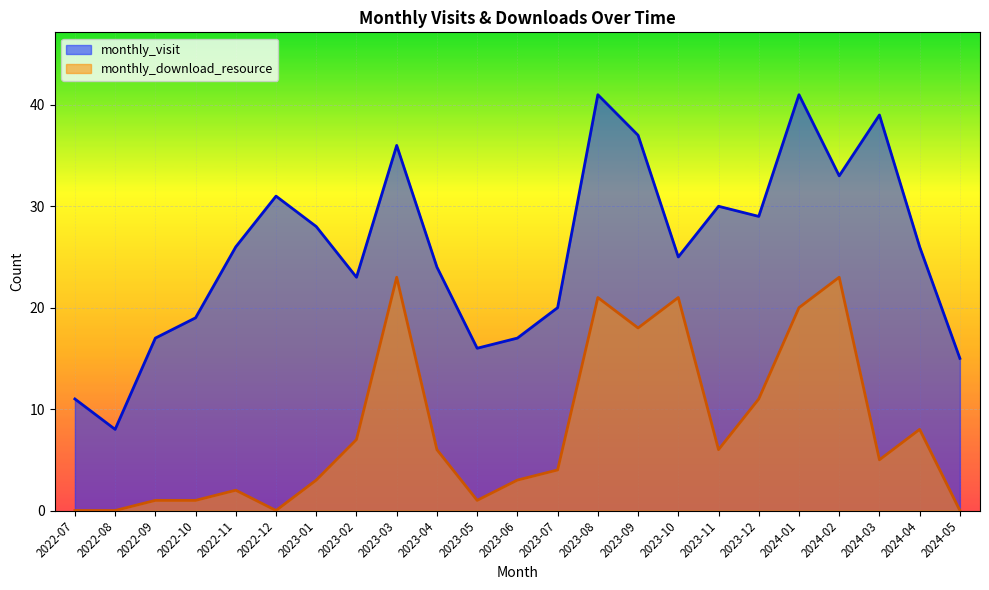

What is the value of the monthly_visit point at the 23rd from the left?

15